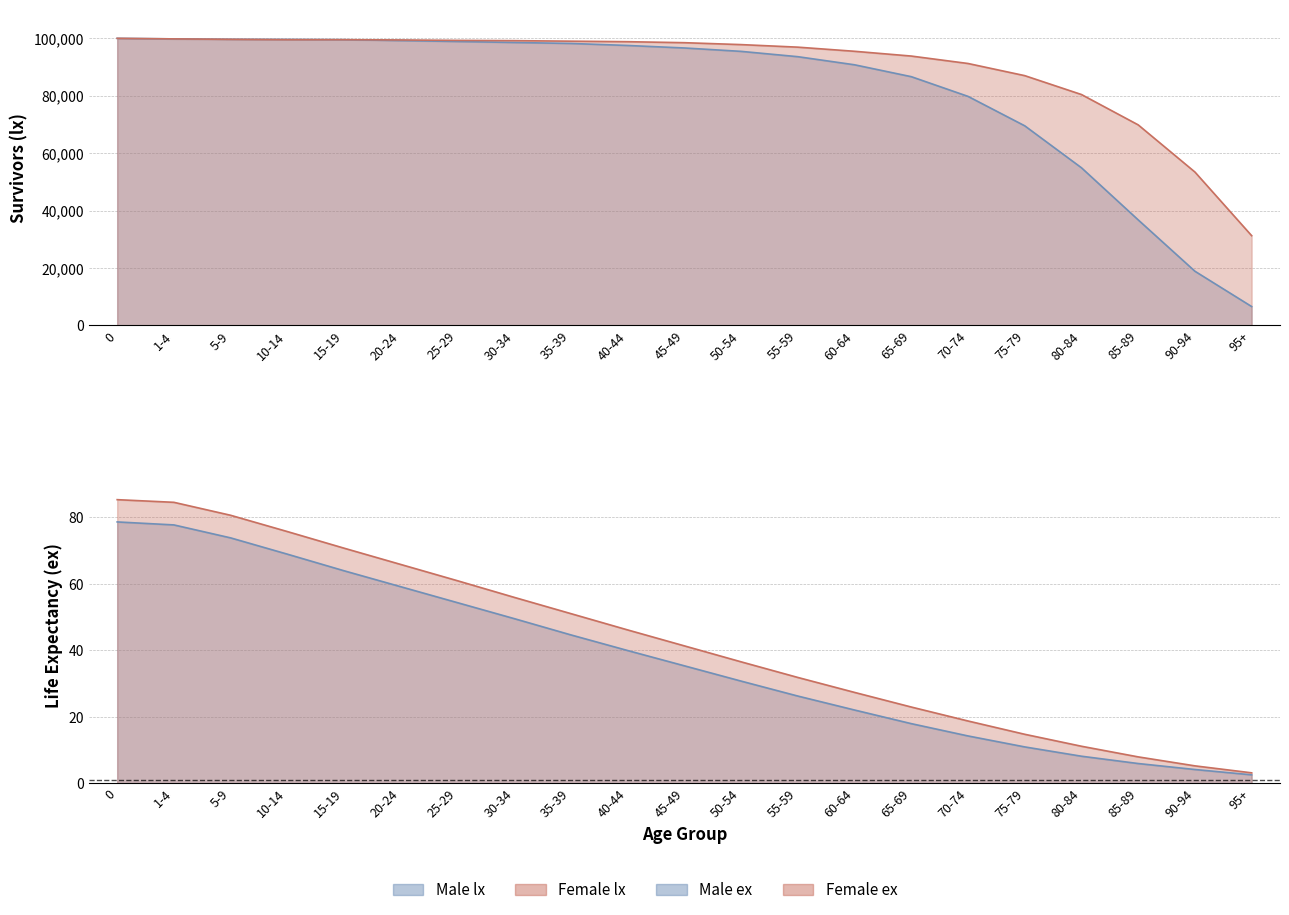

What is the difference between the Male ex values at 15-19 and 75-79?

53.0